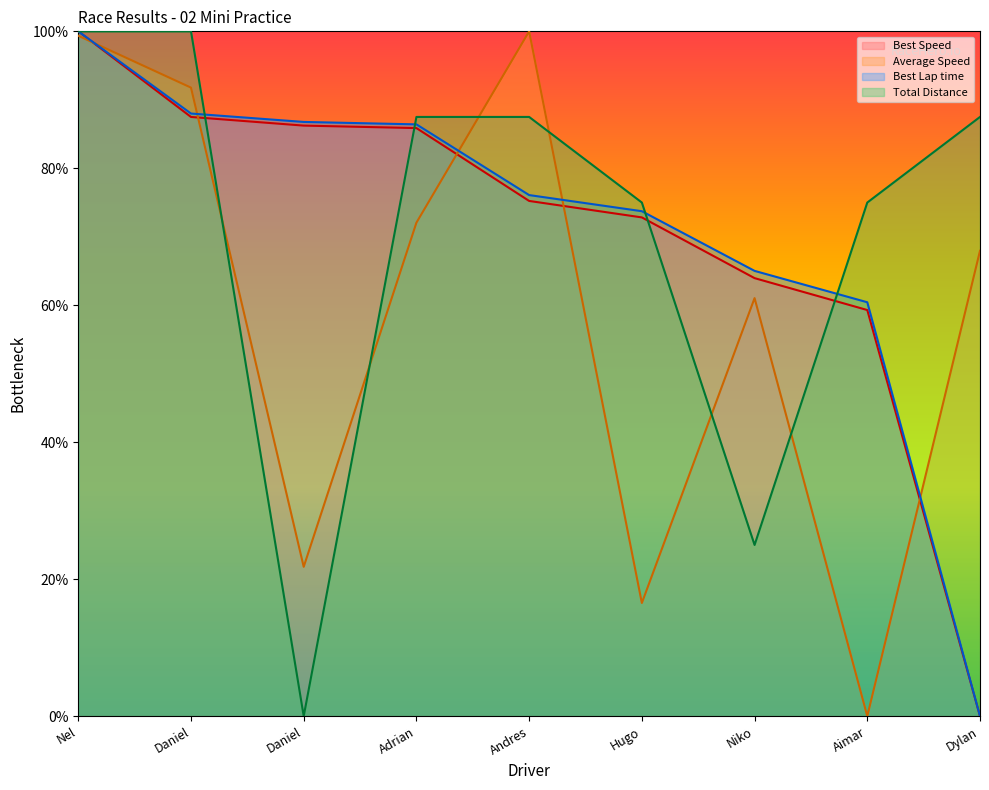

What is the average value of the Average Speed series?

58.9